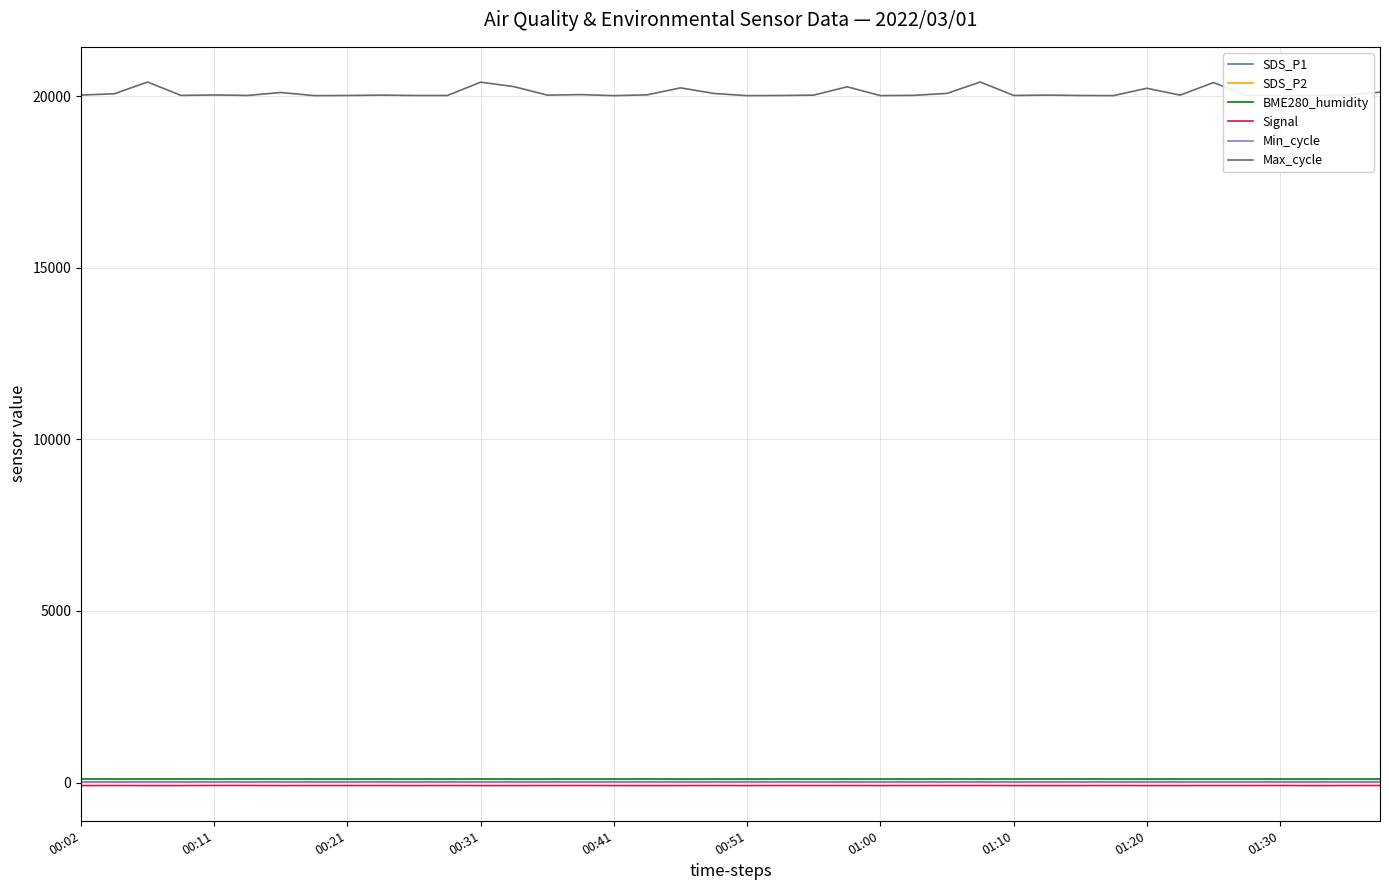

Which series has the largest total across all categories?

Max_cycle